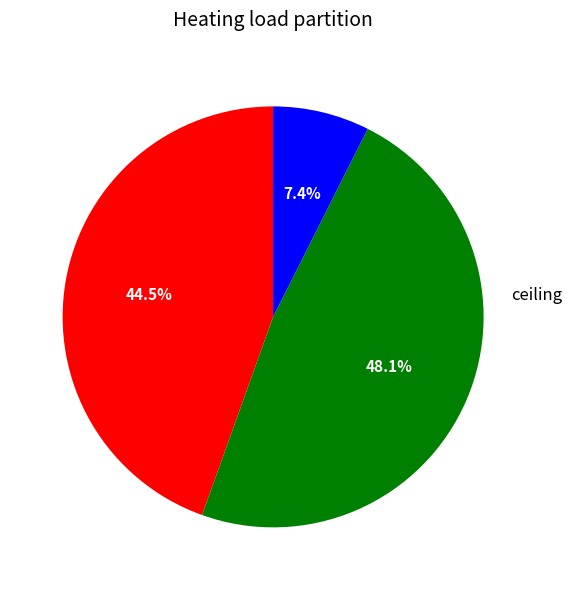

Is there a majority slice in this chart?

No